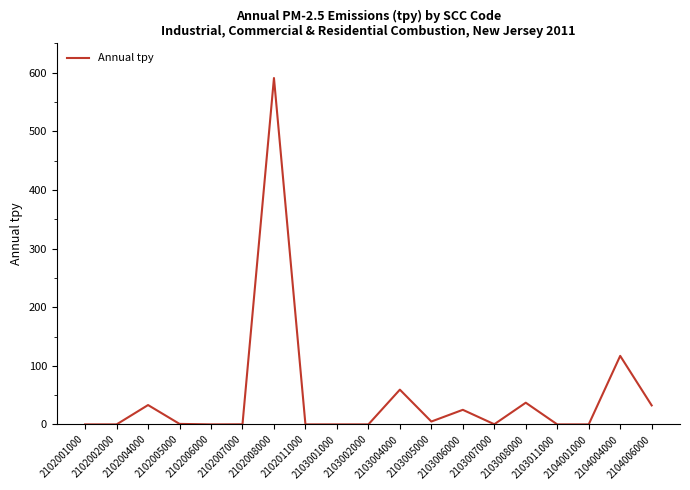

Reading left to right, transcribe all the data shown in this chart.

2102001000=0.0	2102002000=0.0	2102004000=33.0	2102005000=0.9	2102006000=0.0	2102007000=0.2	2102008000=591.1	2102011000=0.0	2103001000=0.0	2103002000=0.0	2103004000=59.3	2103005000=4.9	2103006000=24.9	2103007000=0.3	2103008000=37.0	2103011000=0.0	2104001000=0.0	2104004000=117.0	2104006000=32.4